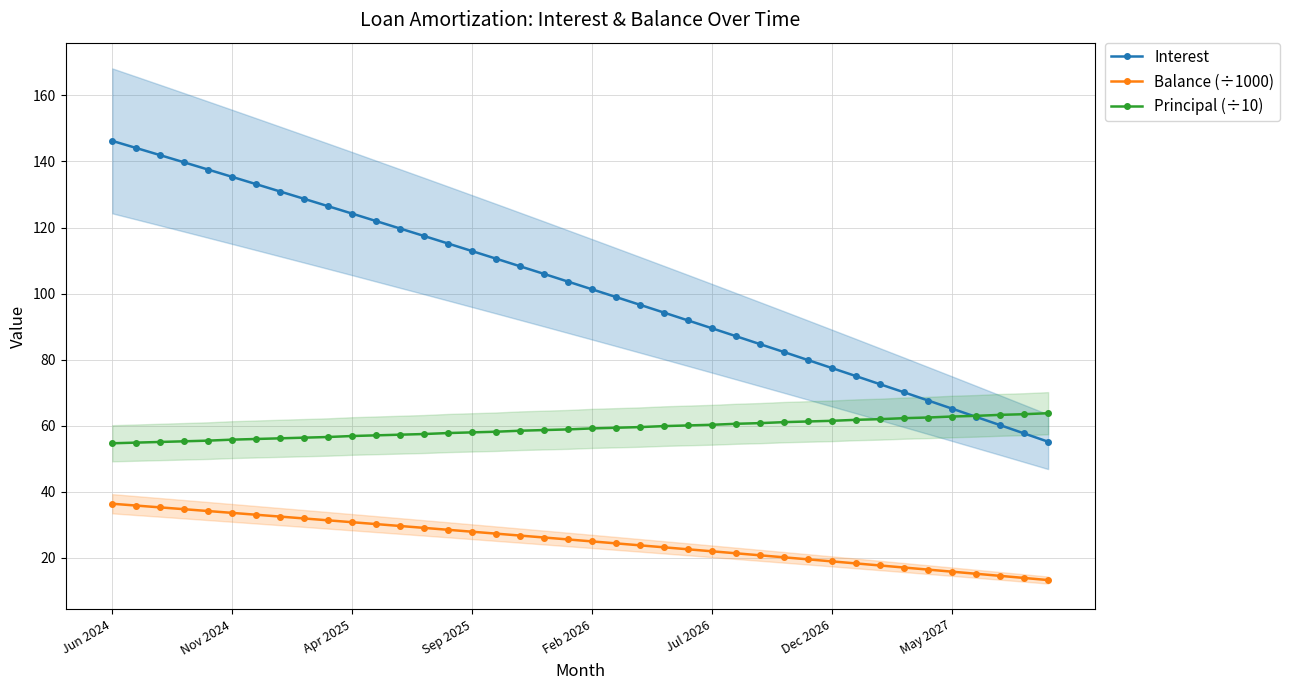

Which series has the largest range (max minus min)?

Interest